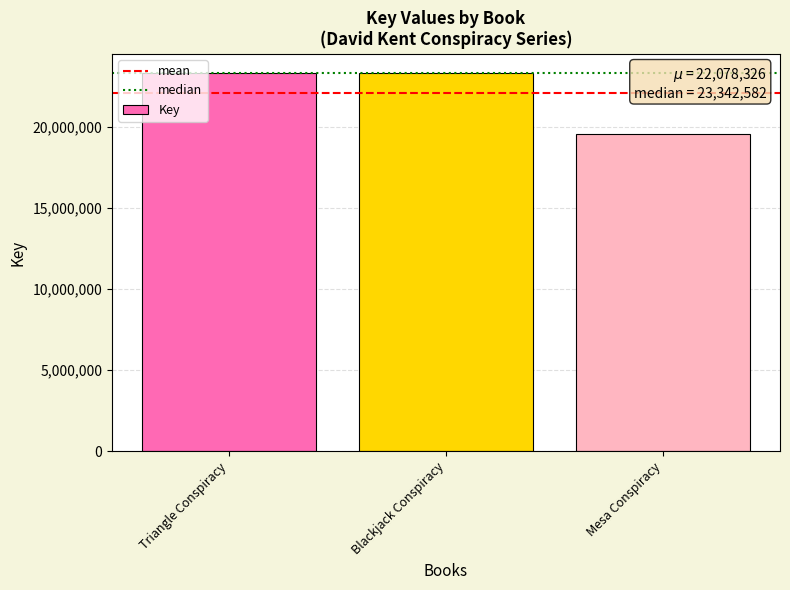

What is the maximum value shown in the chart?

23342613